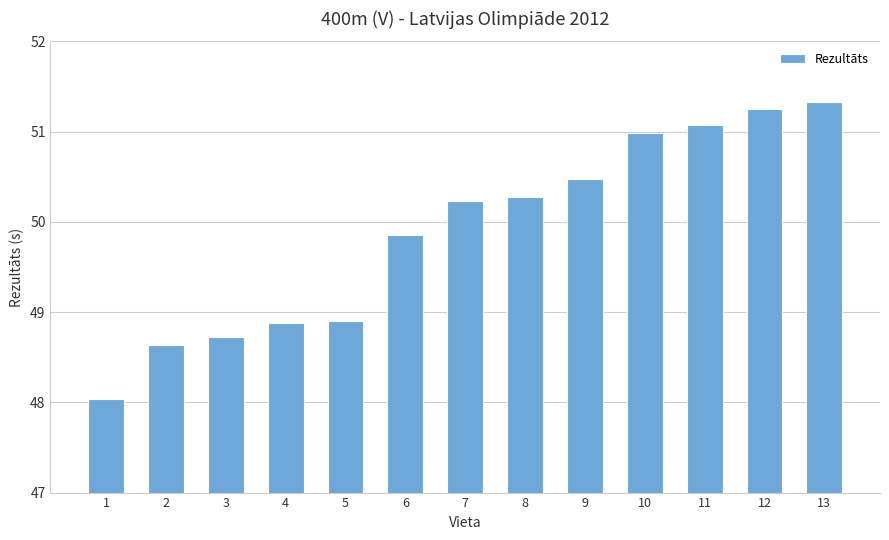

At which label does the data first exceed 50?

7